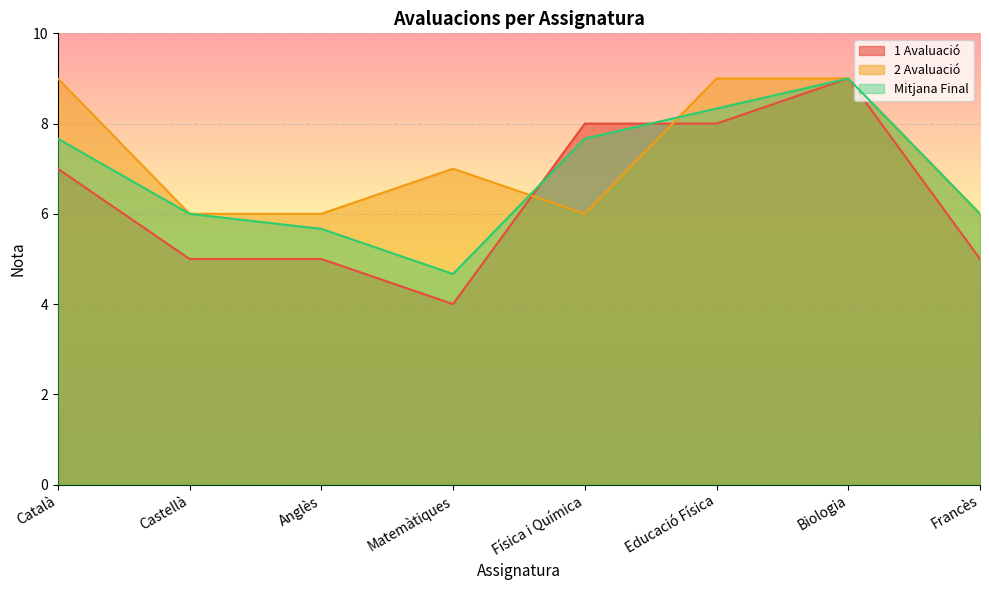

At Anglès, list the series in order from smallest to largest.

1 Avaluació, Mitjana Final, 2 Avaluació